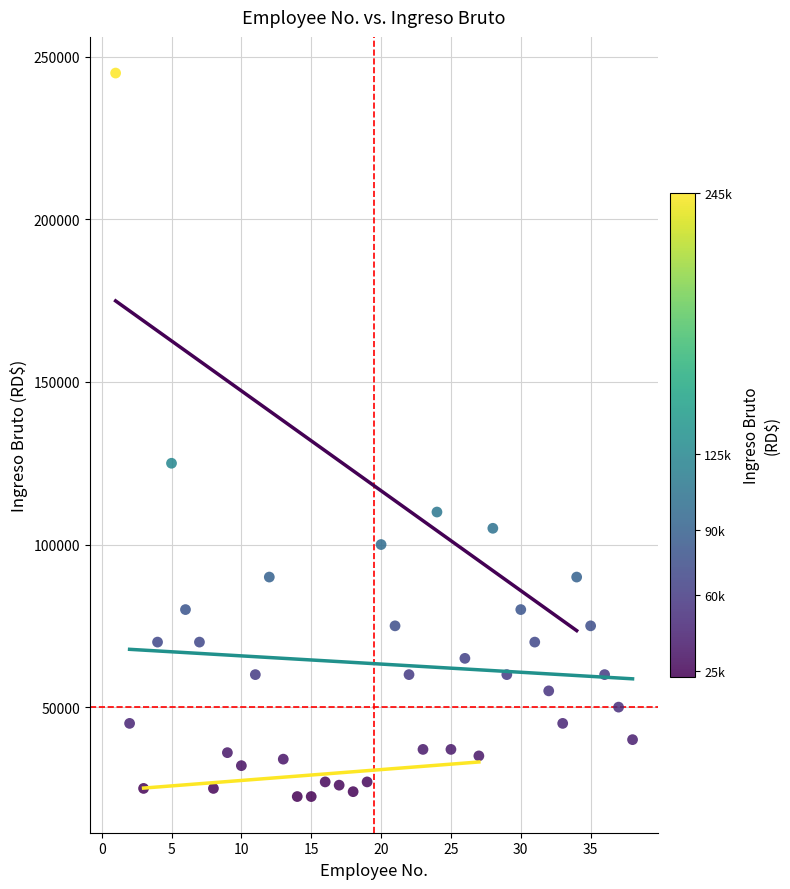

What Y value in the scatter plot is closest to 133750?

125000